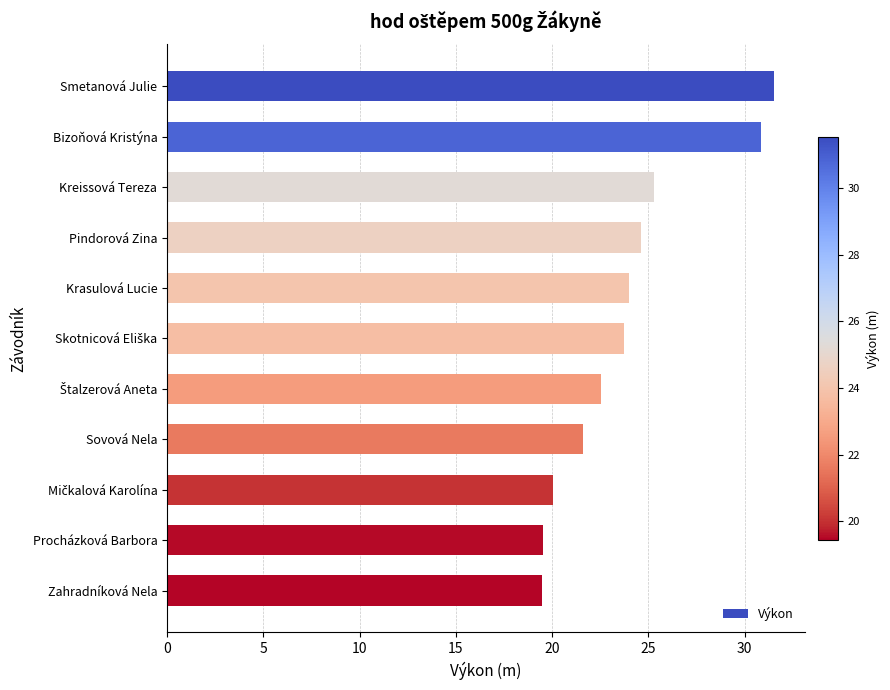

Is it true that the value at Procházková Barbora is 3.9?

False